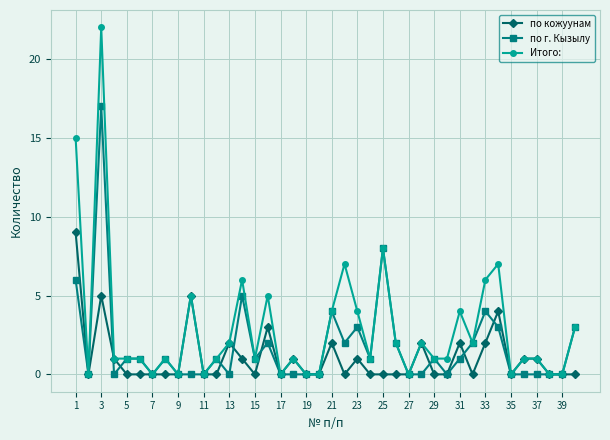

Which series has the largest total across all categories?

Итого: